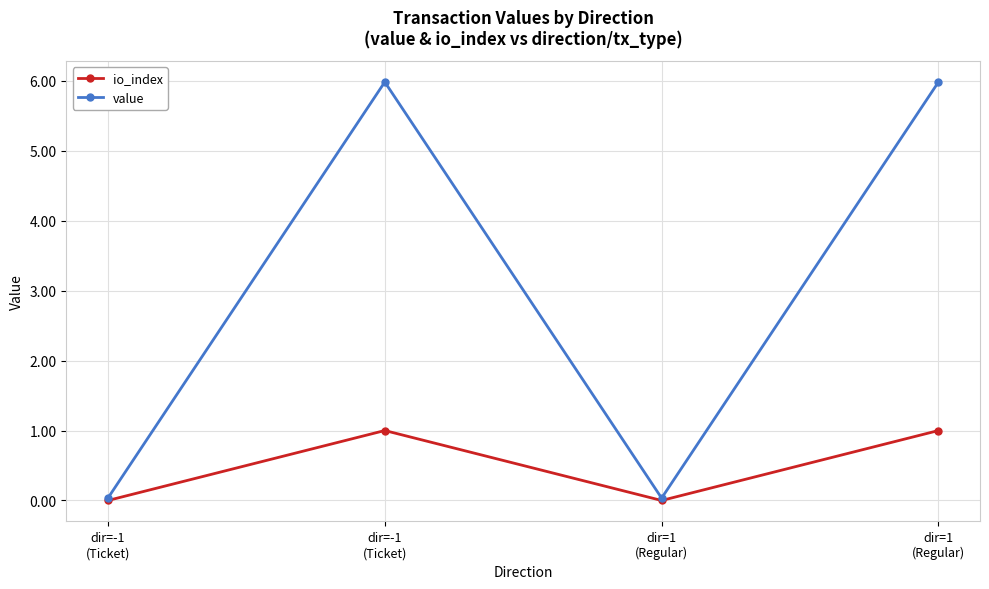

Is it true that io_index equals 0.4 at dir=1
(Regular)?

False